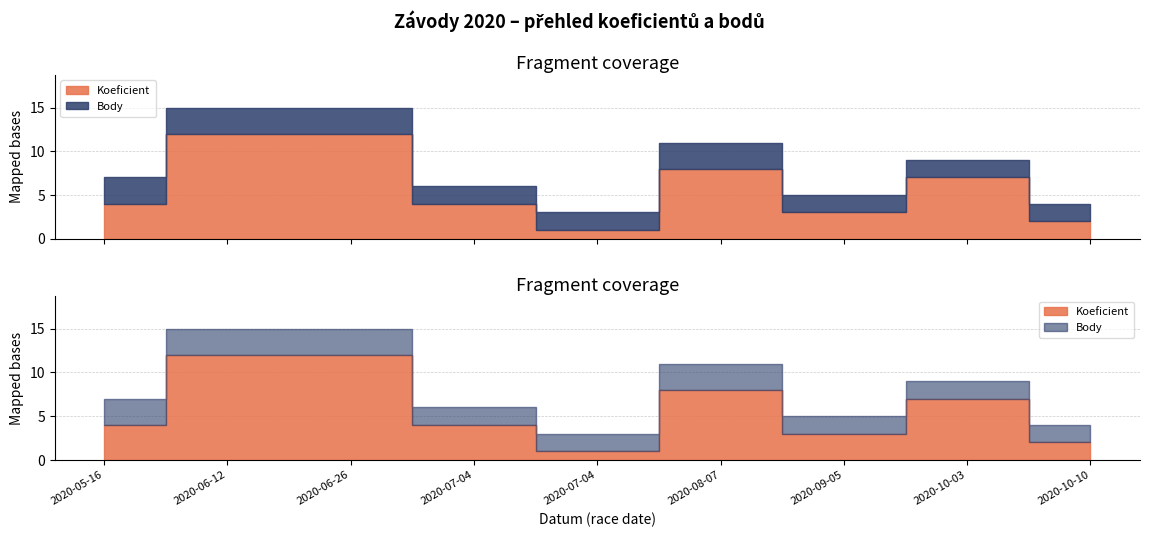

Rank the series by their average value, from highest to lowest.

Koeficient, Body